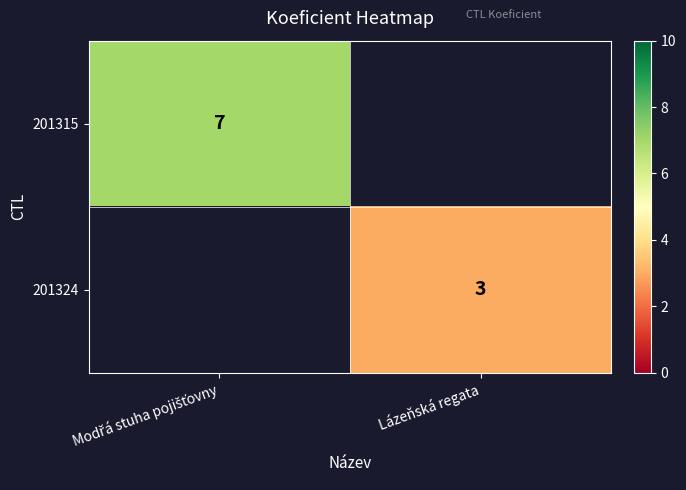

True or false: 201324 has a value of 3 at Lázeňská regata.

True